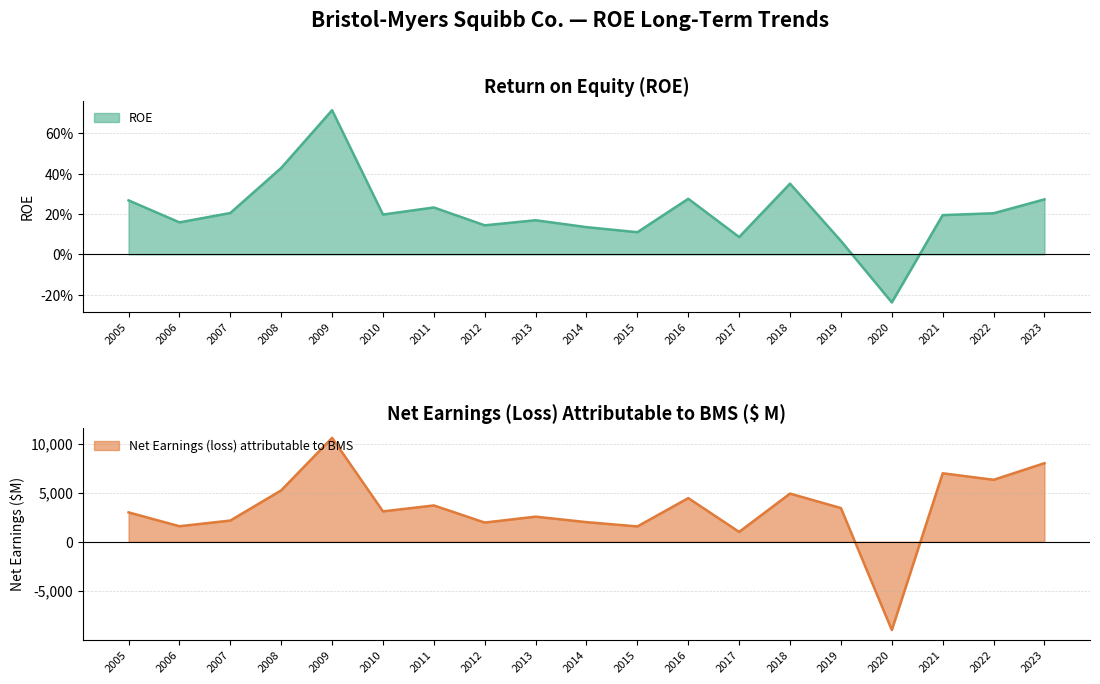

At which category is the sum across all series the highest?

2009